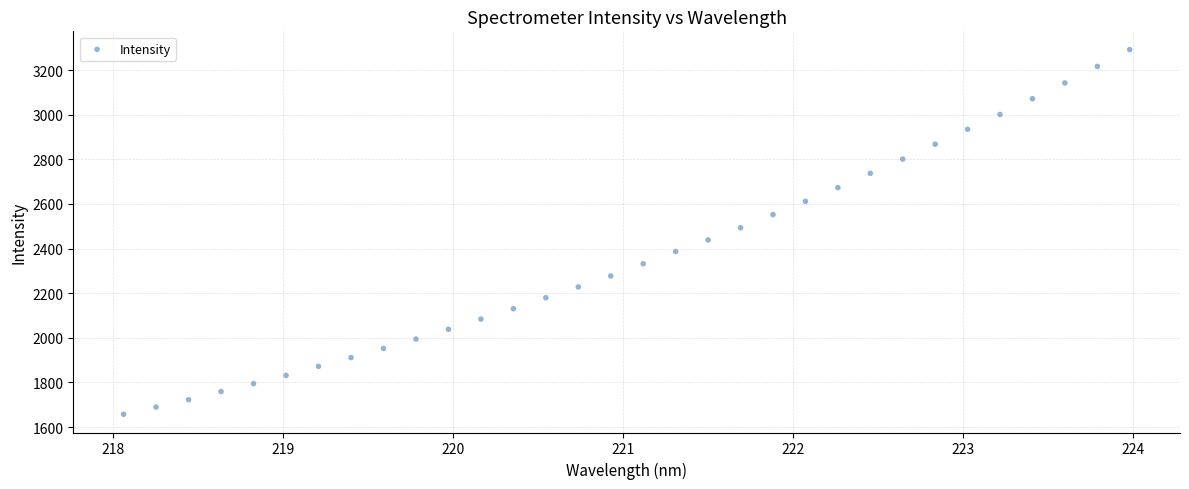

What is the range of X values (max minus min)?

5.9